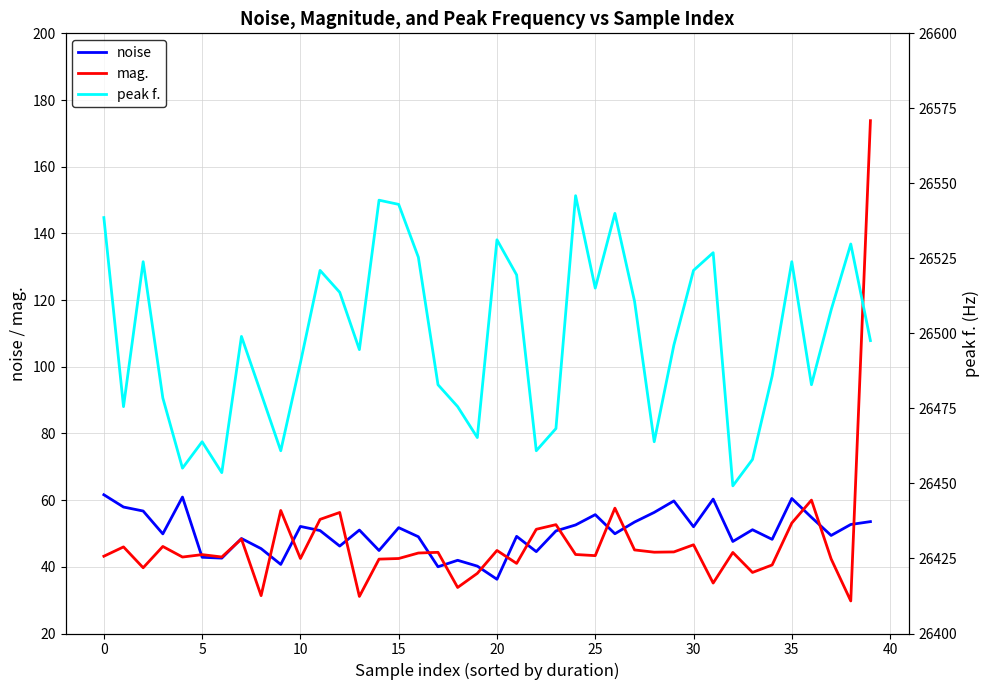

How many categories are shown in the chart?

40